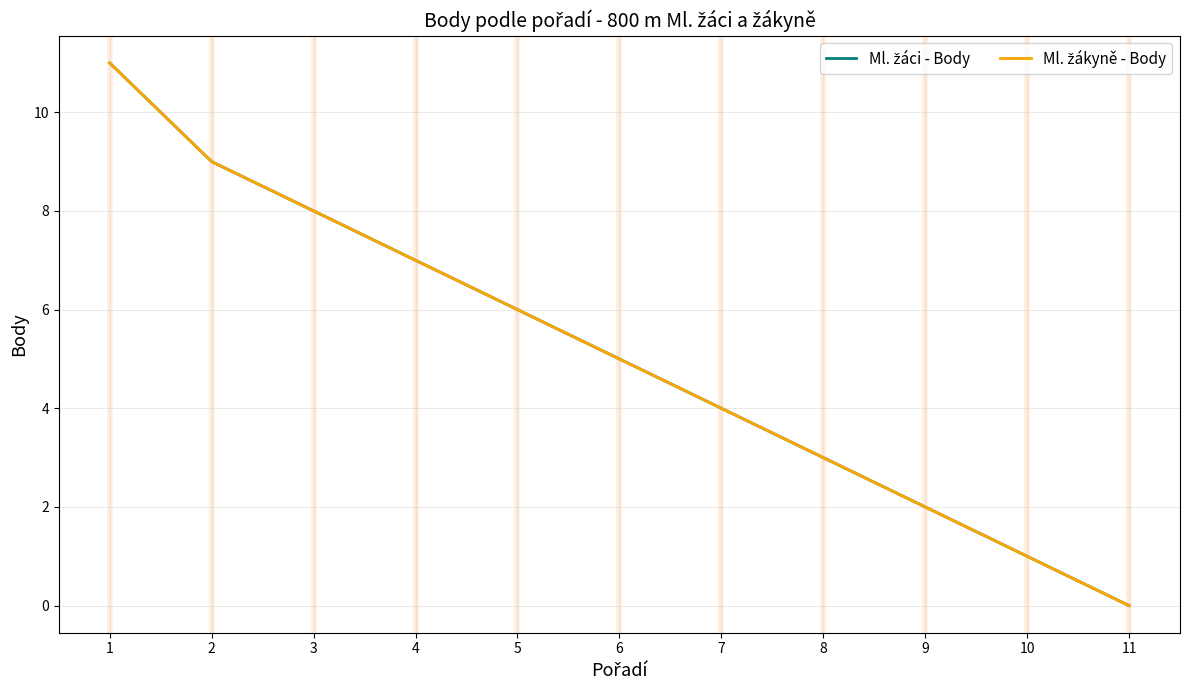

What is the sum of all Ml. žákyně - Body values?

56